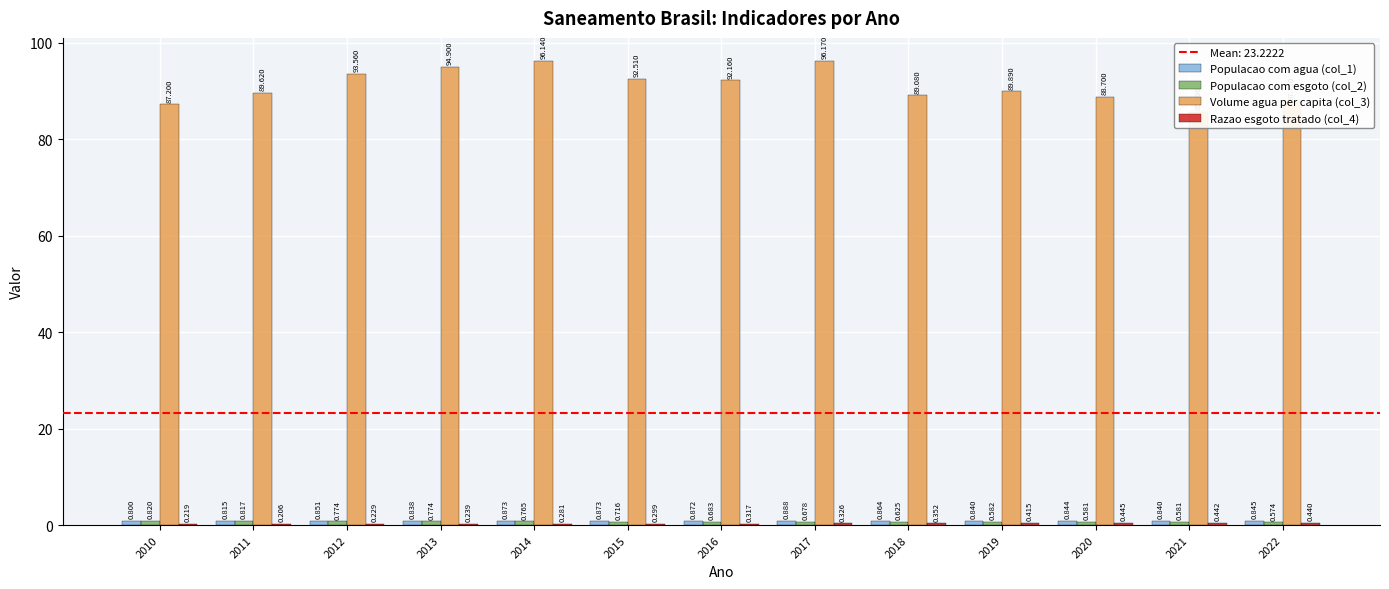

Where is Razao esgoto tratado (col_4) nearest to the value 0?

2011